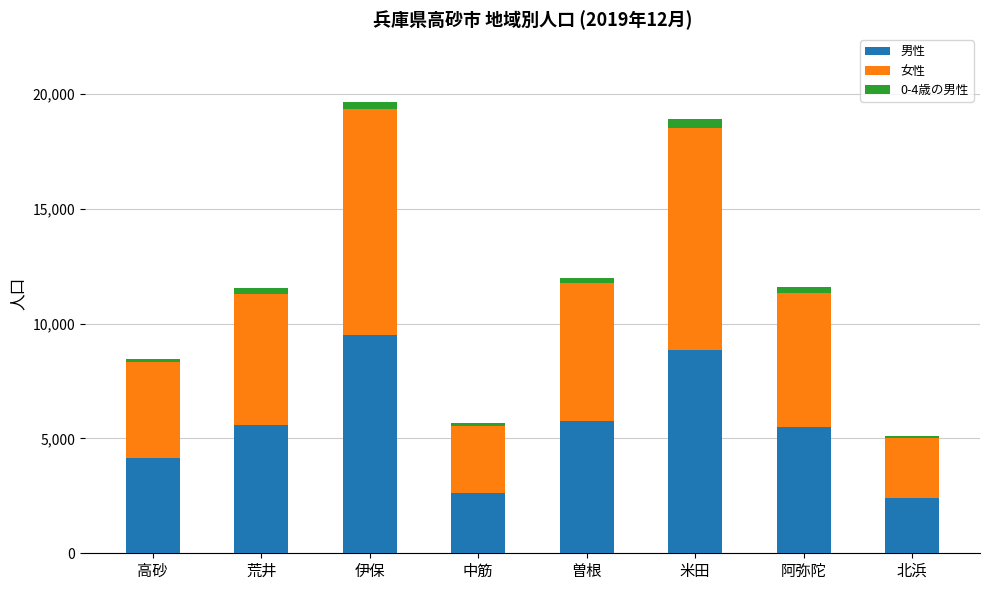

True or false: 男性 has a value of 5781 at 曽根.

True